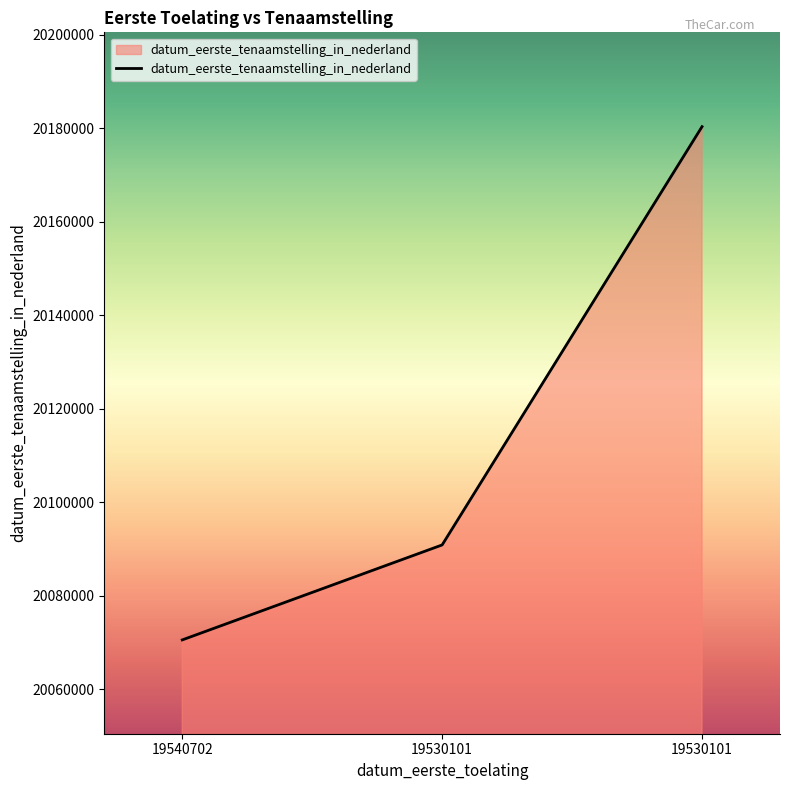

What is the minimum value shown in the chart?

20070504